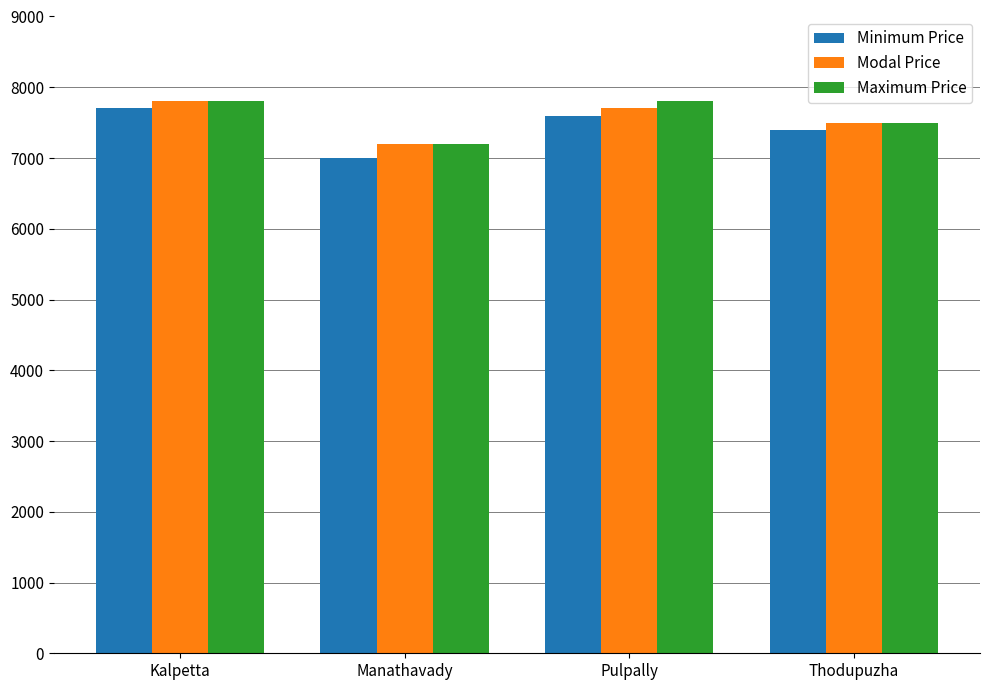

At how many categories does at least one series exceed 7698?

2